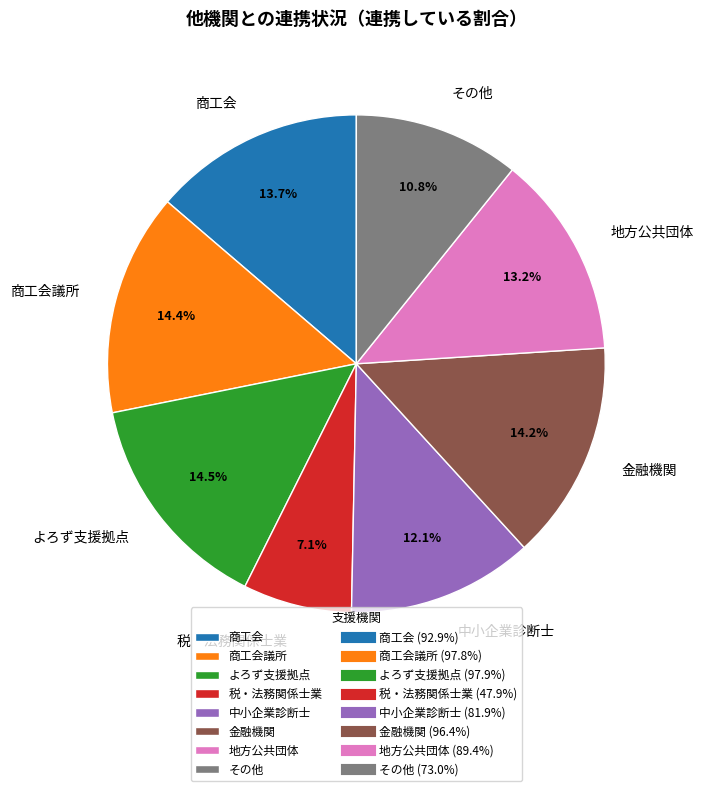

Which category has the smallest portion of the pie?

税・法務関係士業